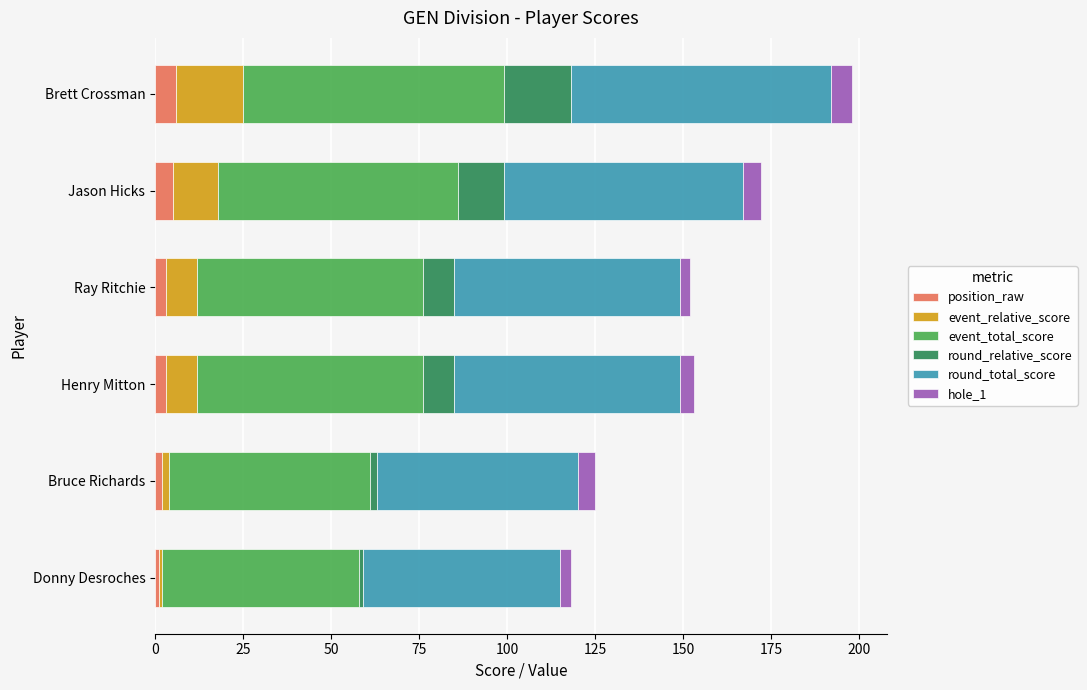

At which category is the sum across all series the highest?

Brett Crossman